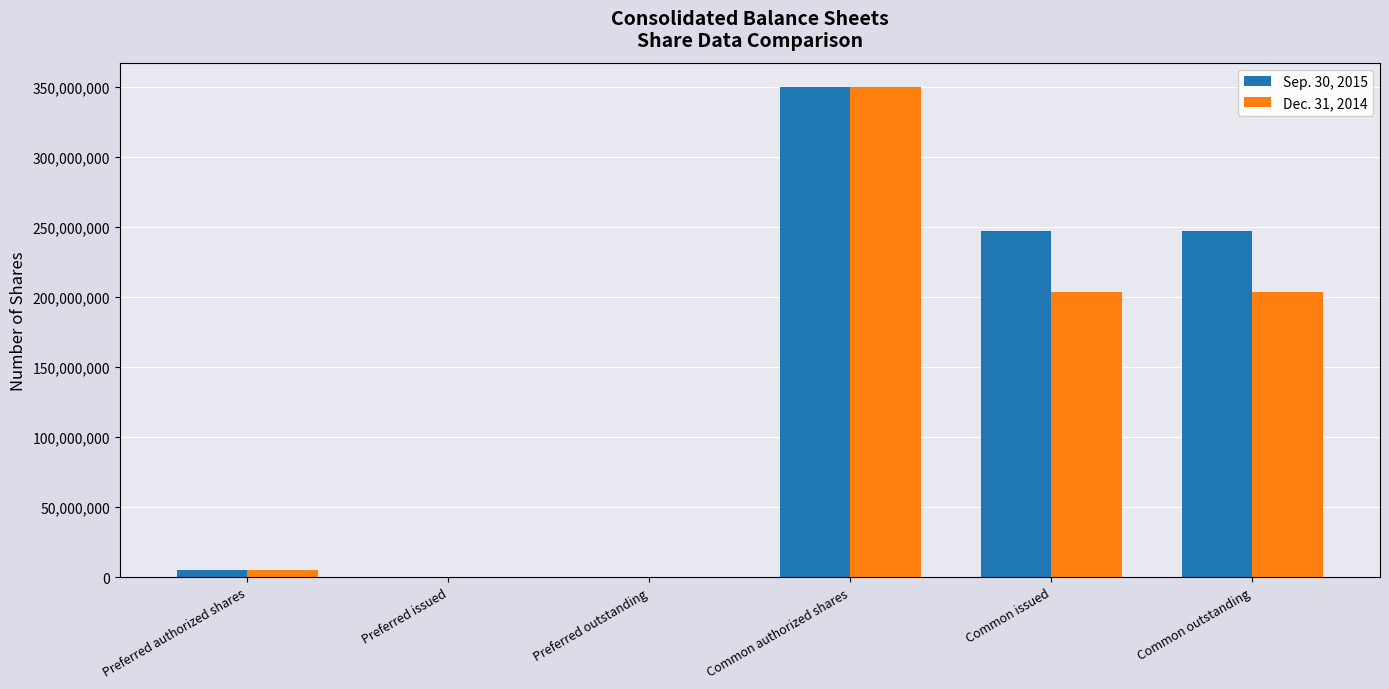

The value of Dec. 31, 2014 at Preferred issued is 108533327. True or false?

False